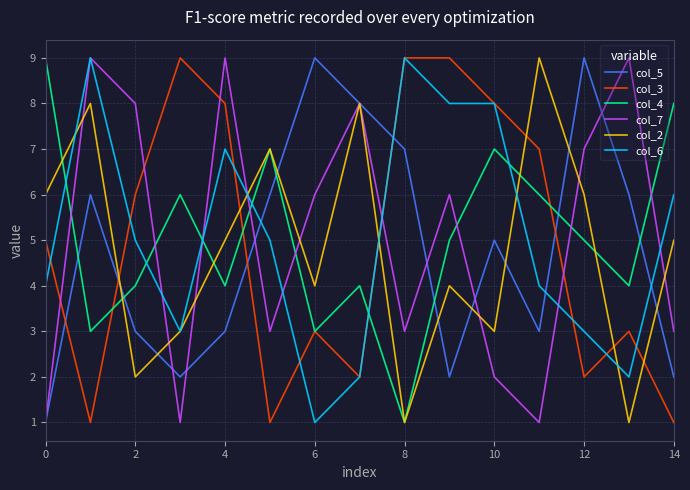

How many lines are shown in the chart?

6